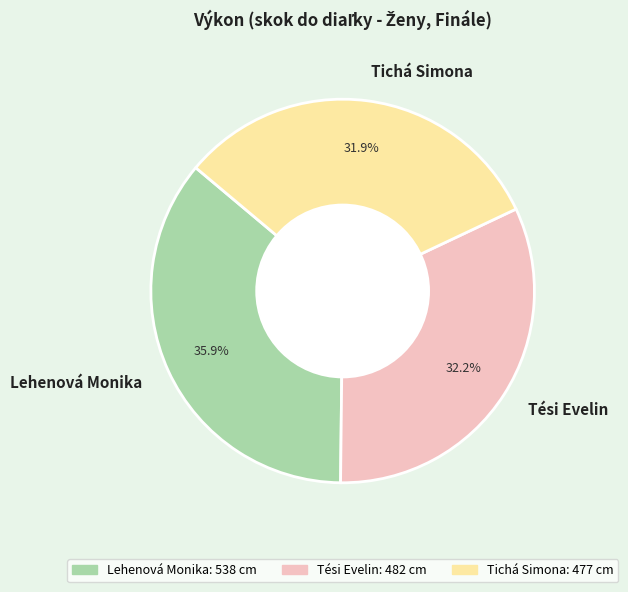

To the nearest percent, what portion does Lehenová Monika represent?

36%